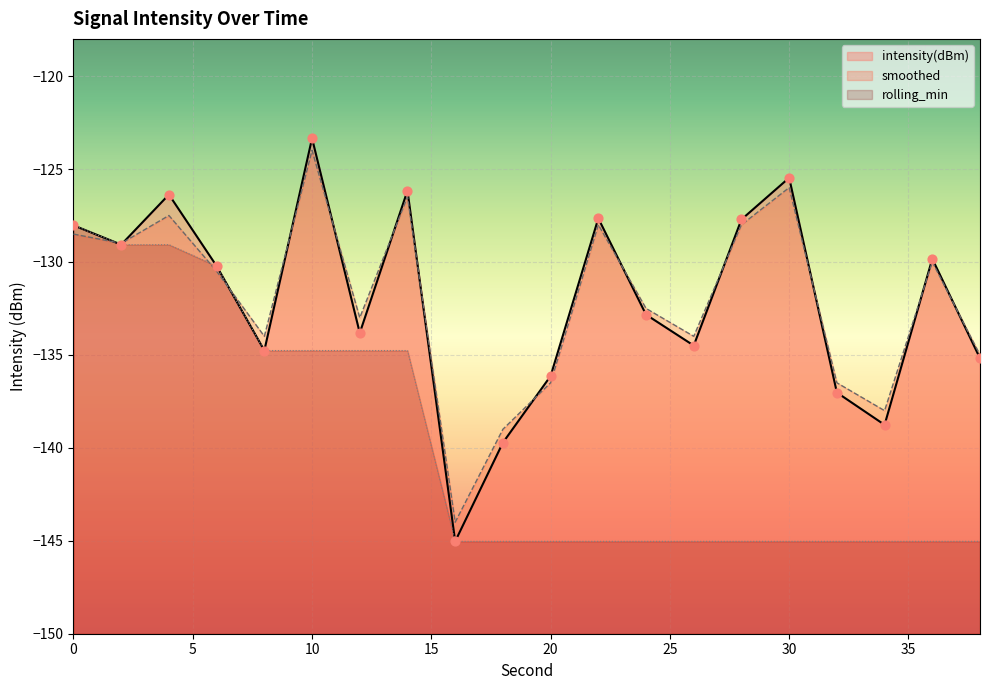

Which series has the widest spread of Y values?

intensity(dBm)